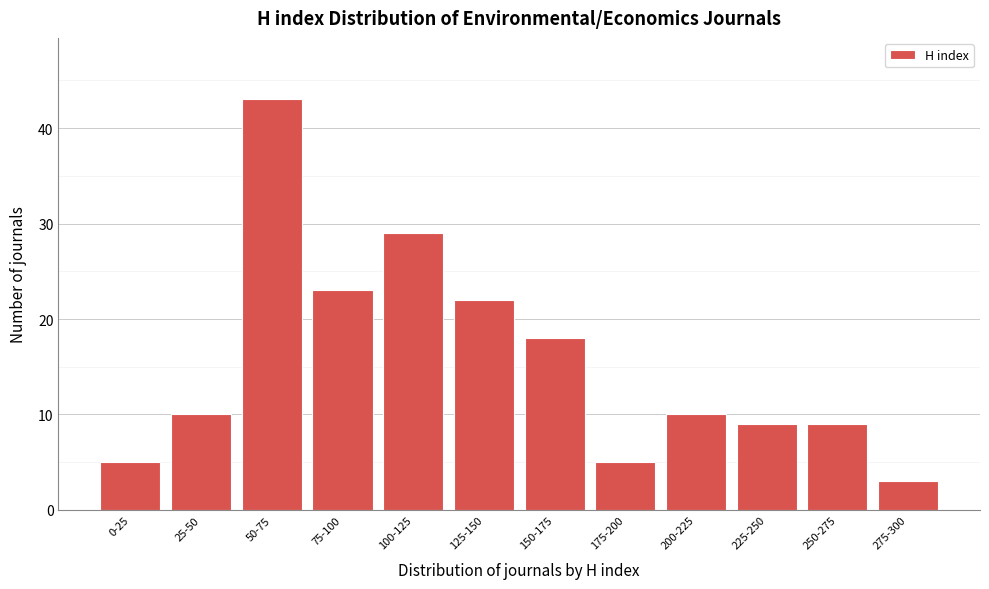

Reading left to right, list all the values displayed in this chart.

0-25=5	25-50=10	50-75=43	75-100=23	100-125=29	125-150=22	150-175=18	175-200=5	200-225=10	225-250=9	250-275=9	275-300=3